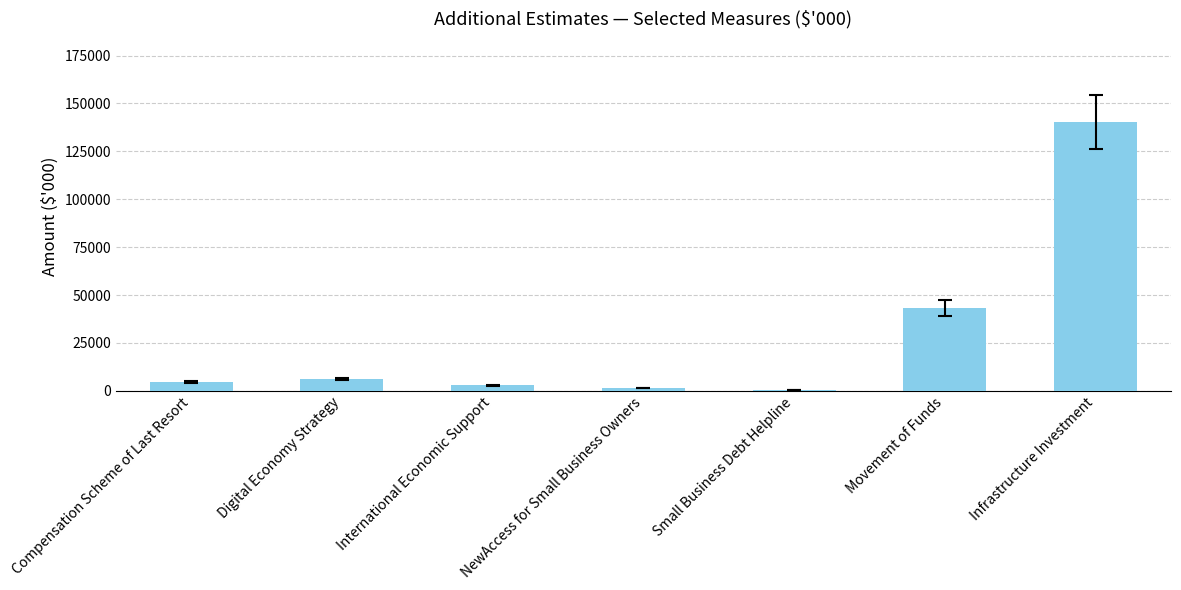

What value does the data have at Compensation Scheme of Last Resort?

4634